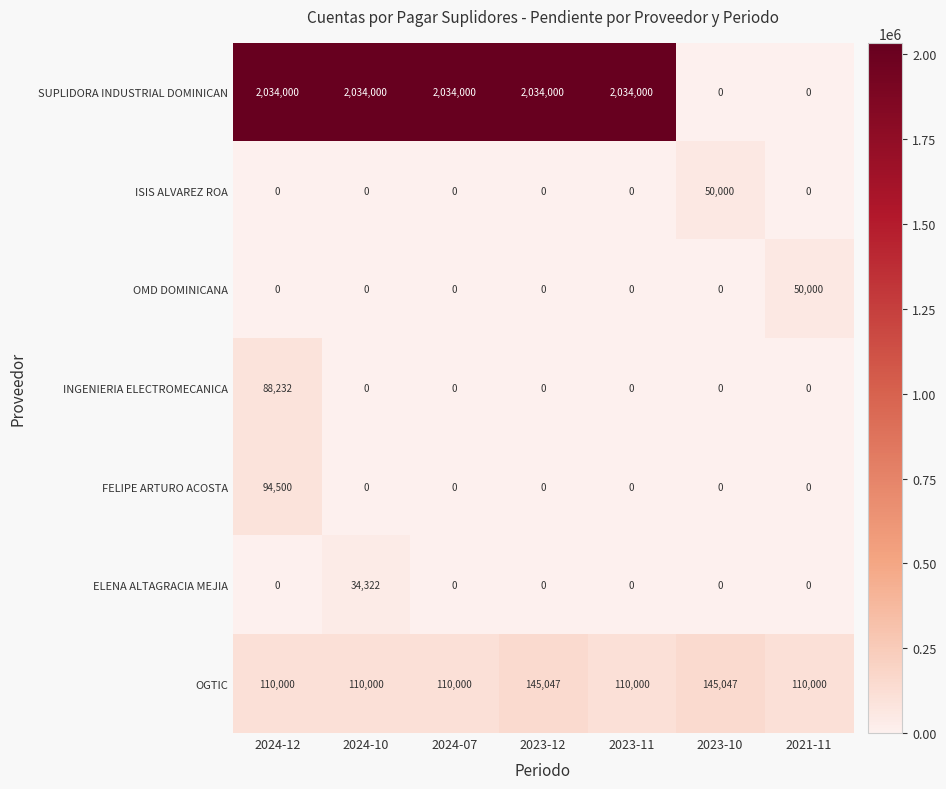

Between 2023-11 and 2023-10, which series saw the biggest shift?

SUPLIDORA INDUSTRIAL DOMINICAN